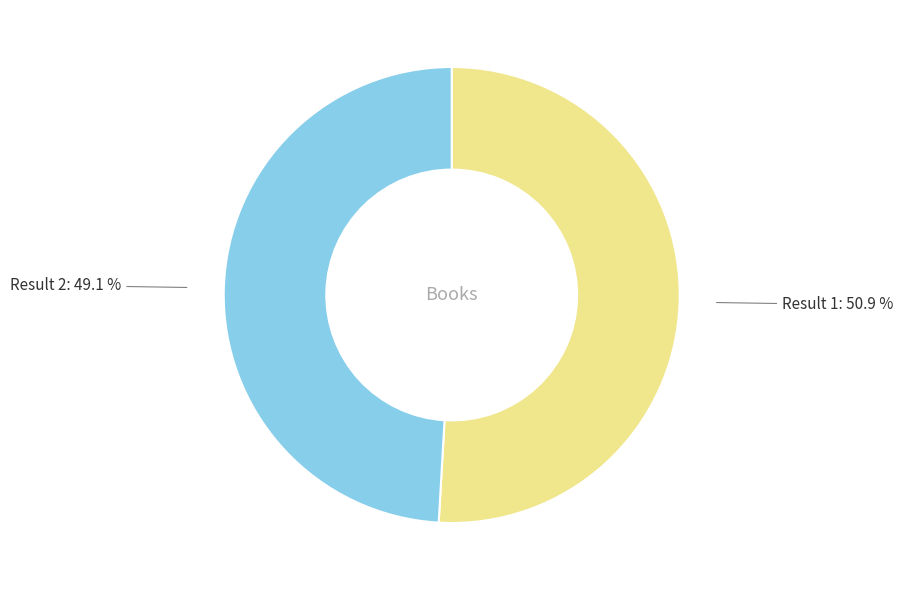

What is the total percentage of Result 2: 49.1 % and Result 1: 50.9 %?

100.0%